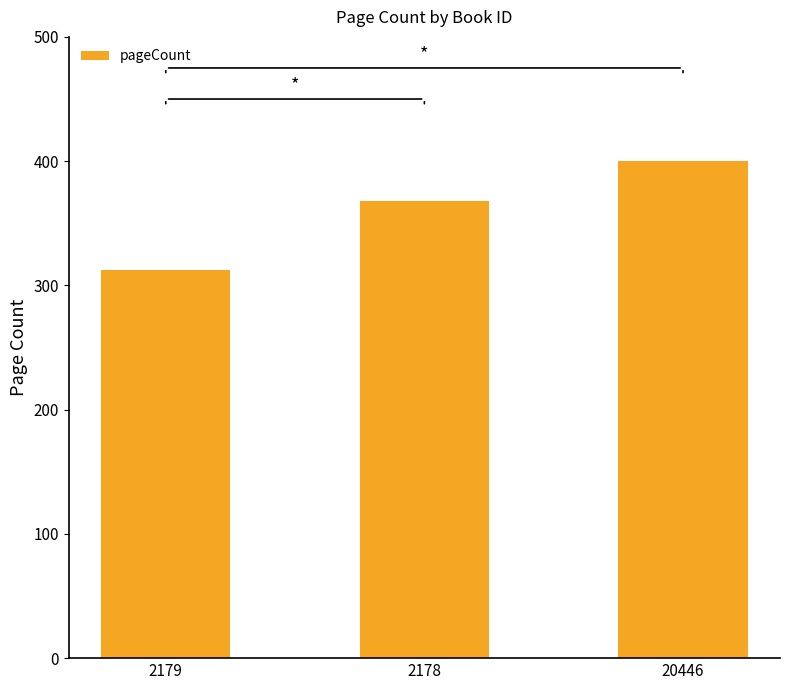

What is the minimum value shown in the chart?

312